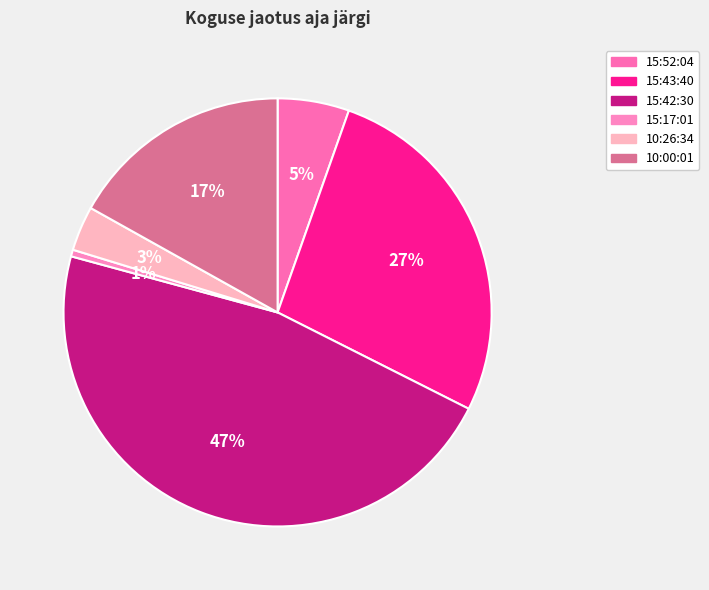

How many slices are in this pie chart?

6